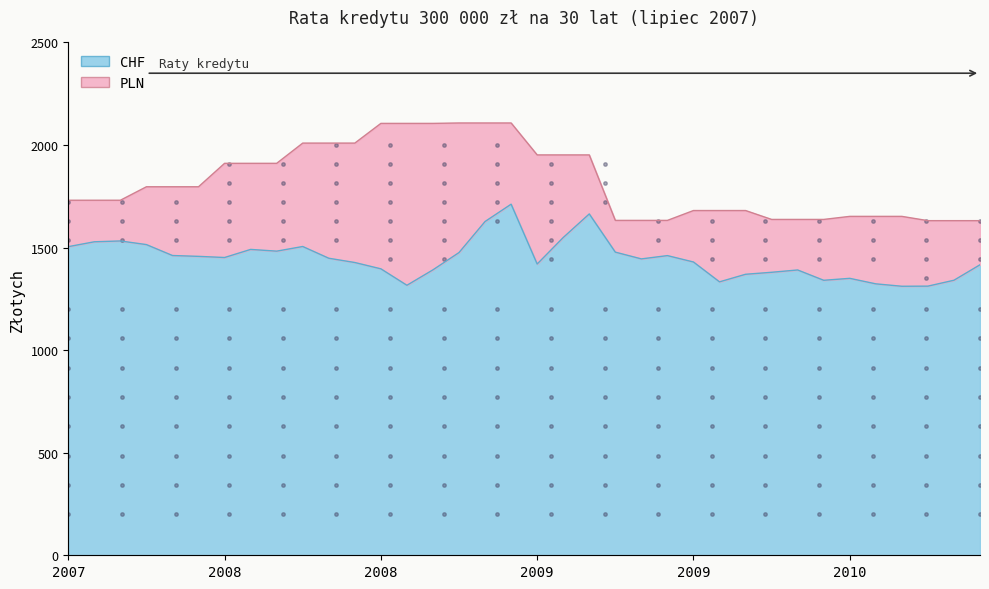

Rank the categories by PLN value from lowest to highest.

2010-05, 2010-04, 2010-06, 2009-05, 2009-06, 2009-04, 2009-12, 2009-11, 2009-10, 2010-02, 2010-03, 2010-01, 2009-08, 2009-09, 2009-07, 2007-07, 2007-08, 2007-09, 2007-10, 2007-11, 2007-12, 2008-03, 2008-01, 2008-02, 2009-03, 2009-01, 2009-02, 2008-04, 2008-06, 2008-05, 2008-07, 2008-08, 2008-09, 2008-10, 2008-11, 2008-12